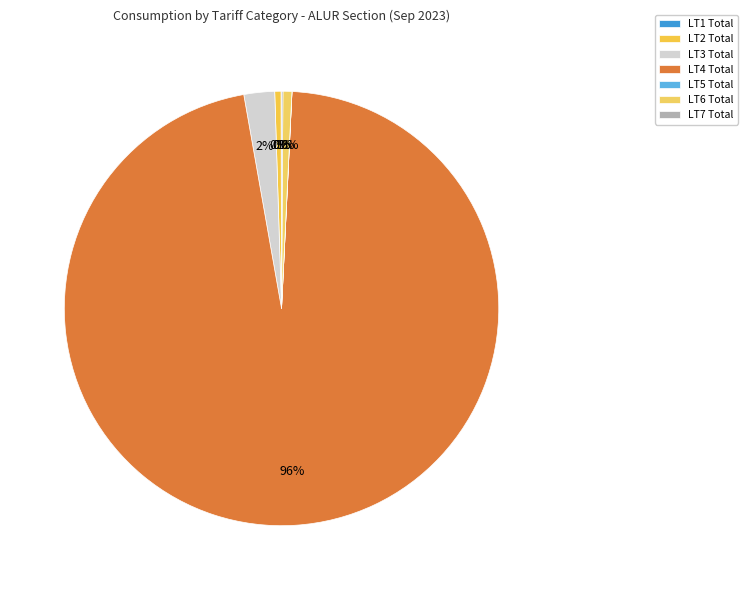

Is there any slice that represents more than half of the pie?

Yes